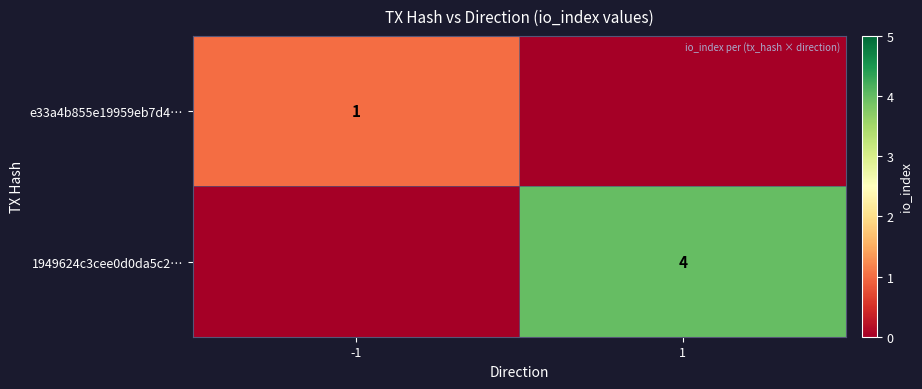

The value of 1949624c3cee0d0da5c2… at 1 is 2. True or false?

False